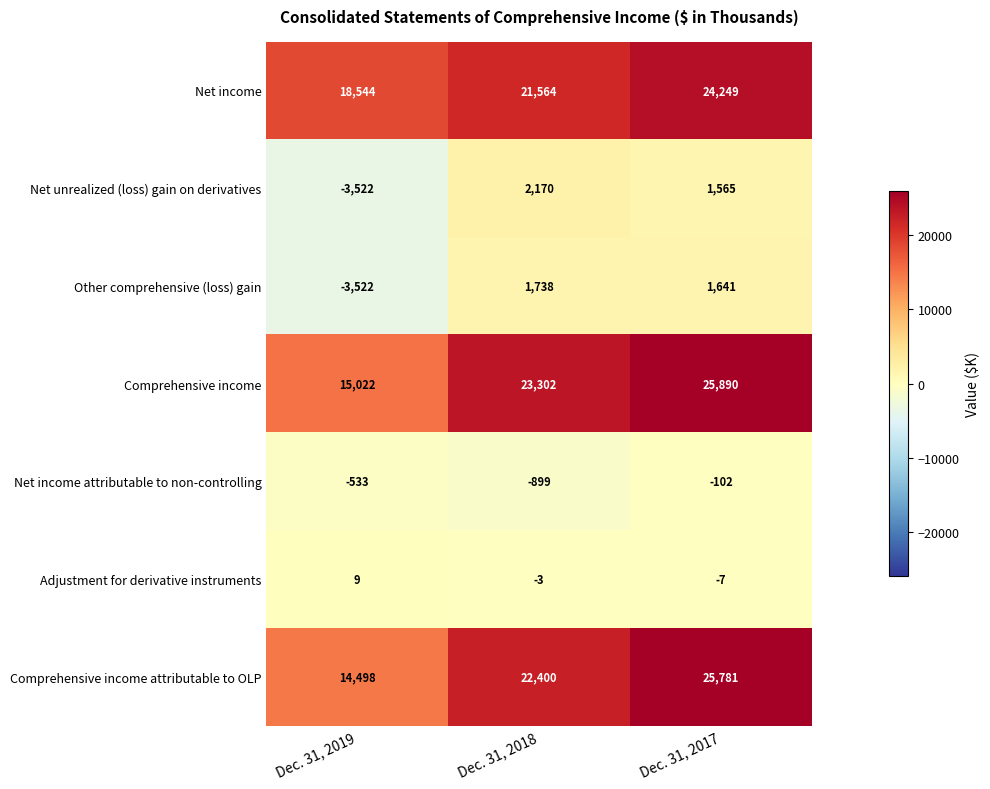

Is the value of Other comprehensive (loss) gain at Dec. 31, 2018 greater than the value of Comprehensive income at Dec. 31, 2017?

No